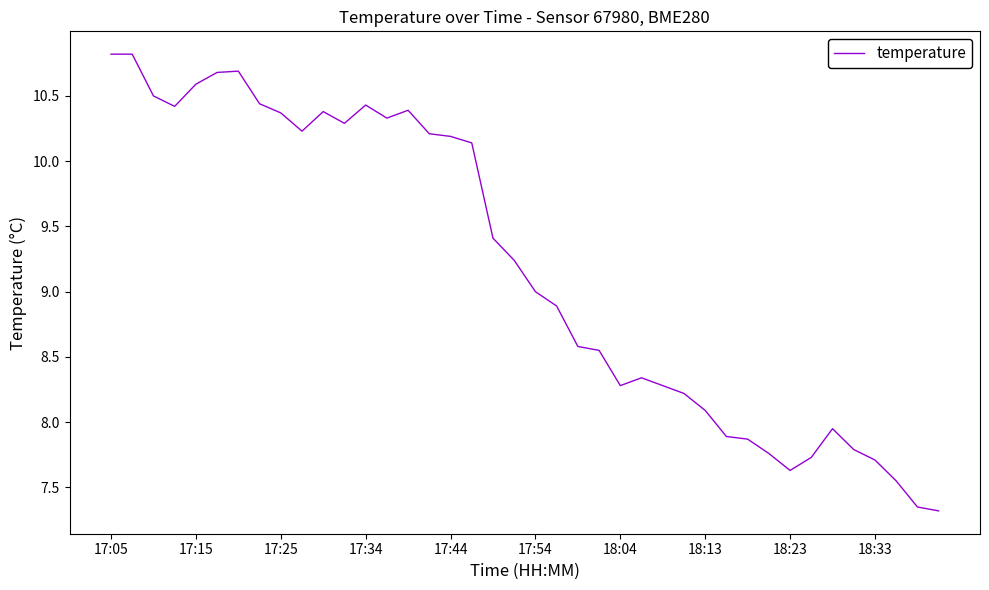

What is the greatest value displayed?

10.8